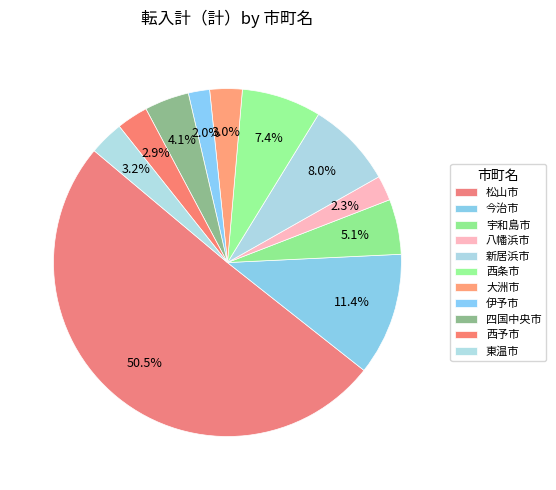

To the nearest percent, what is the average slice percentage?

9%